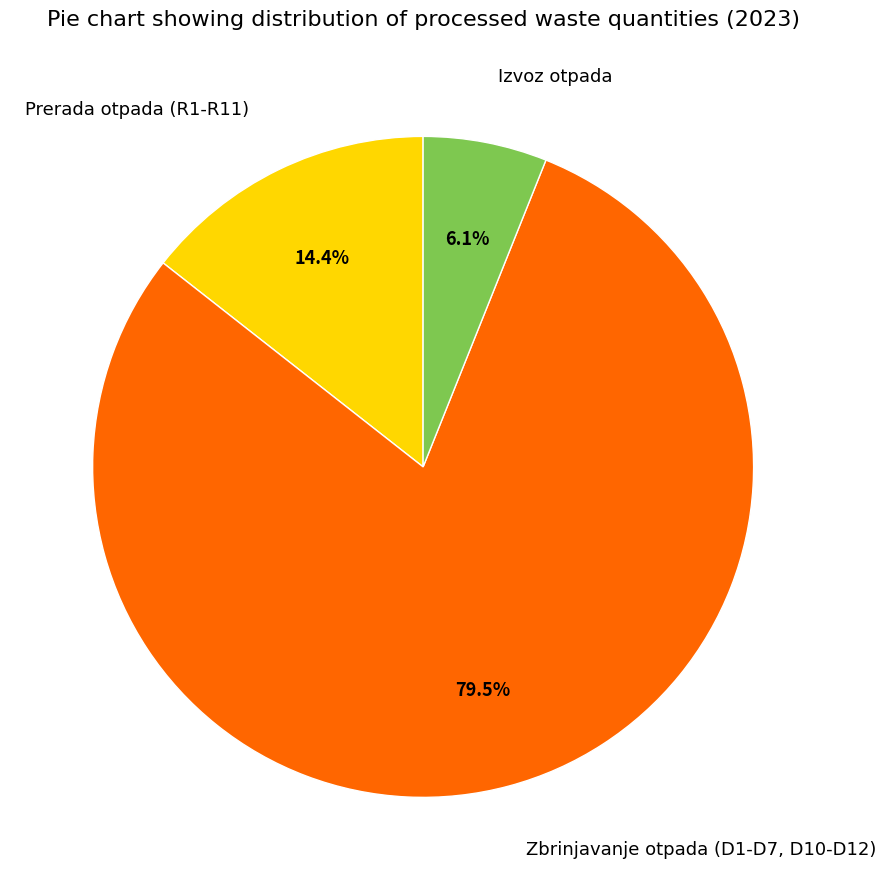

How many slices are in this pie chart?

3